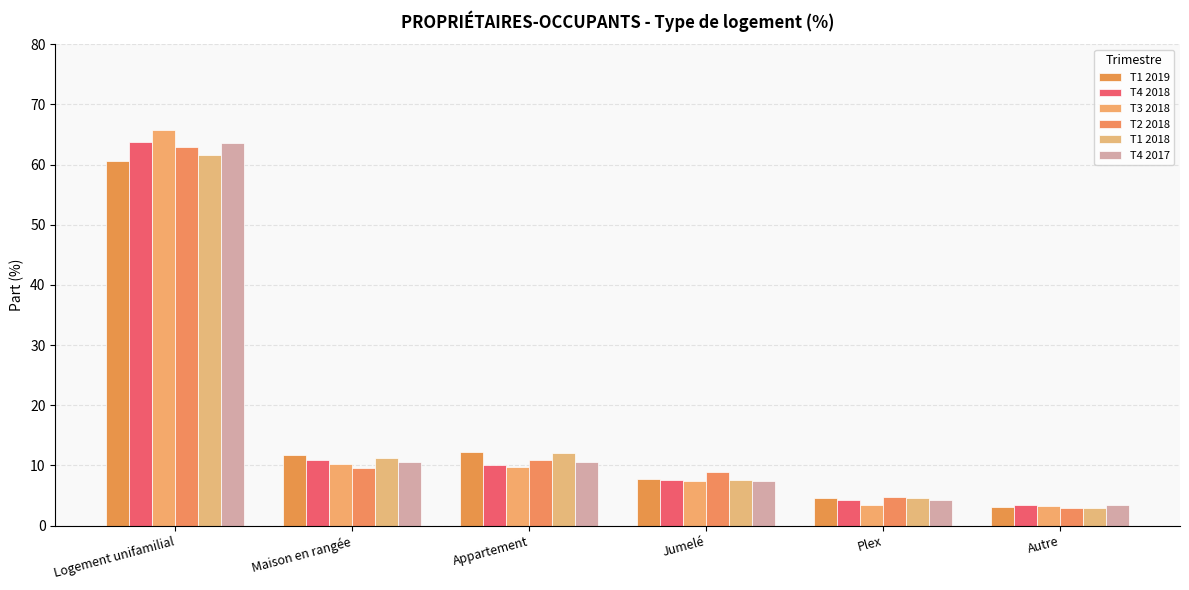

At how many categories does at least one series exceed 25?

1